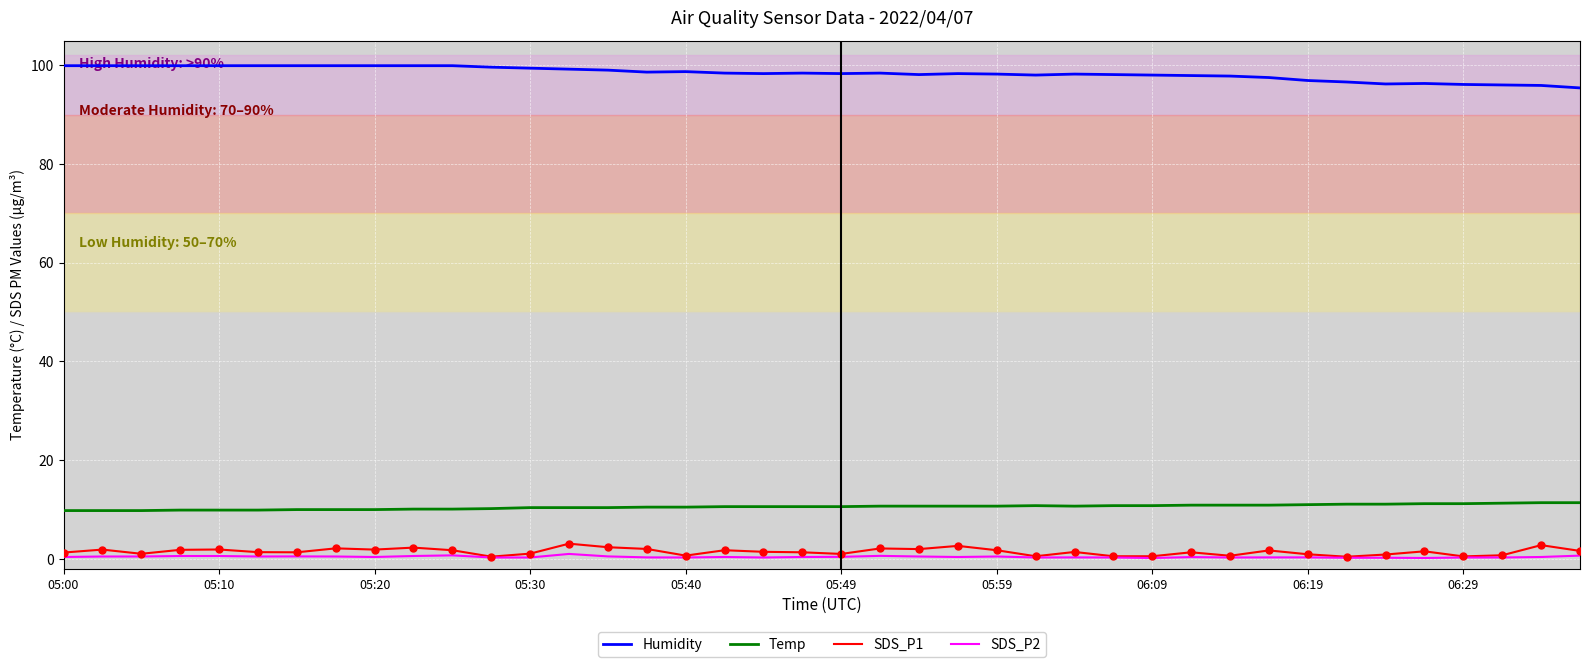

Which series has the largest total across all categories?

Humidity